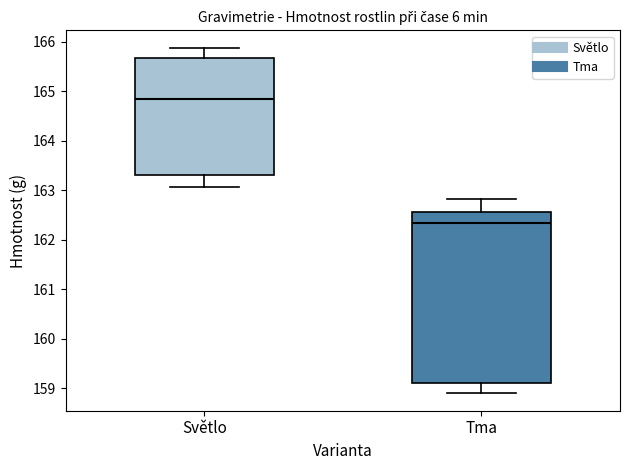

Where does the upper whisker of the box for Tma end on the y-axis? The values are not printed on the chart, so give them approximately, as read against the axis.

162.8